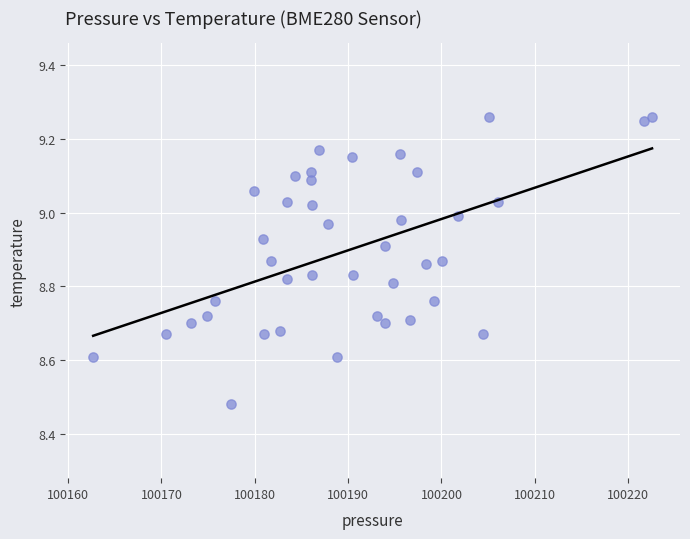

What is the range of Y values (max minus min)?

0.8